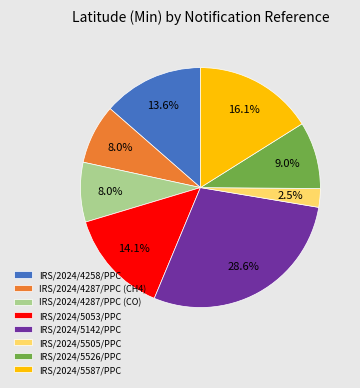

To the nearest percent, what is the difference between the IRS/2024/4258/PPC and IRS/2024/5587/PPC slice percentages?

3%